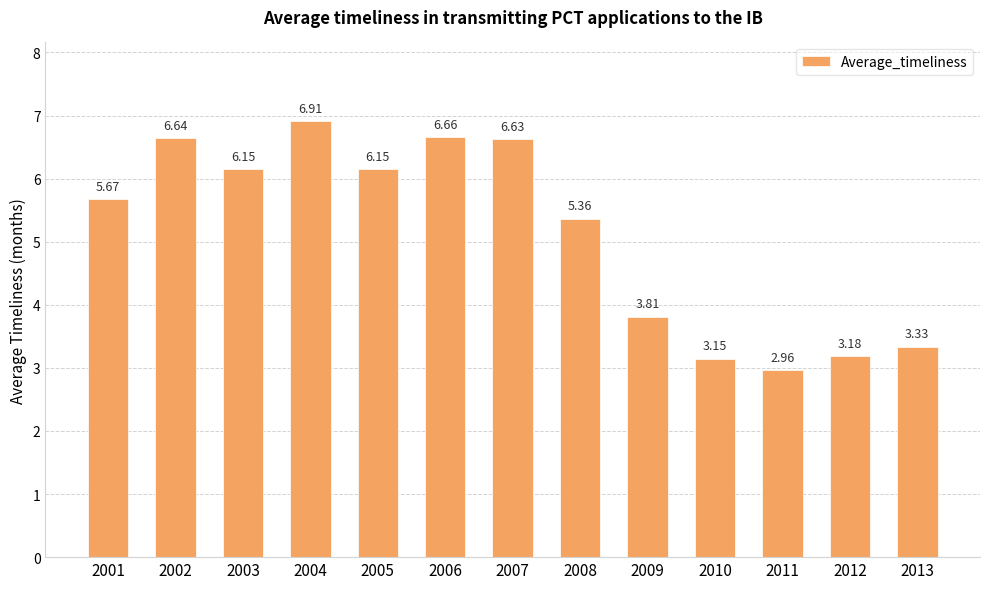

What is the difference between the maximum and second lowest values?

3.8